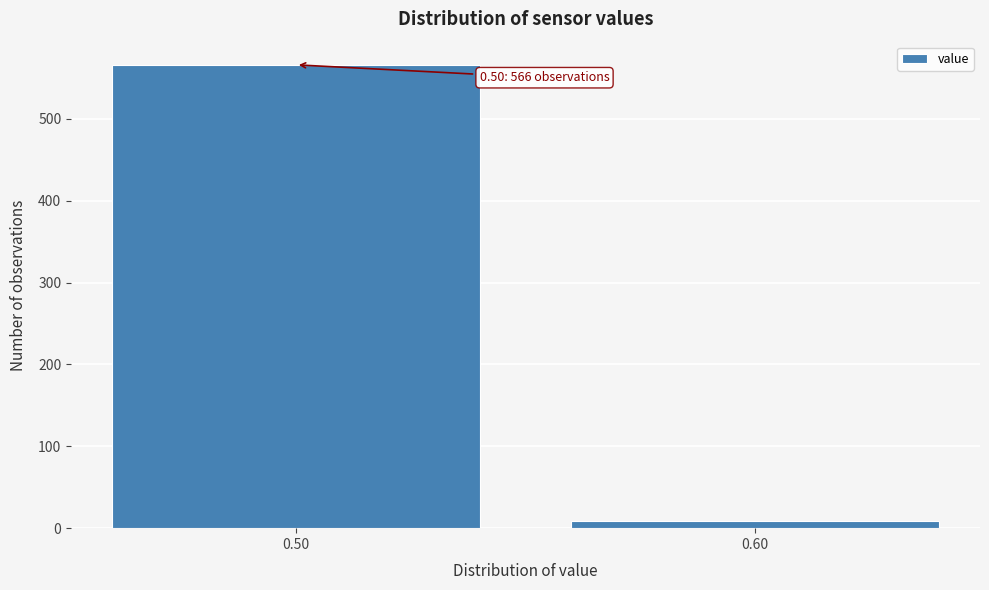

Reading right to left, what are all the values shown in this chart?

9	566